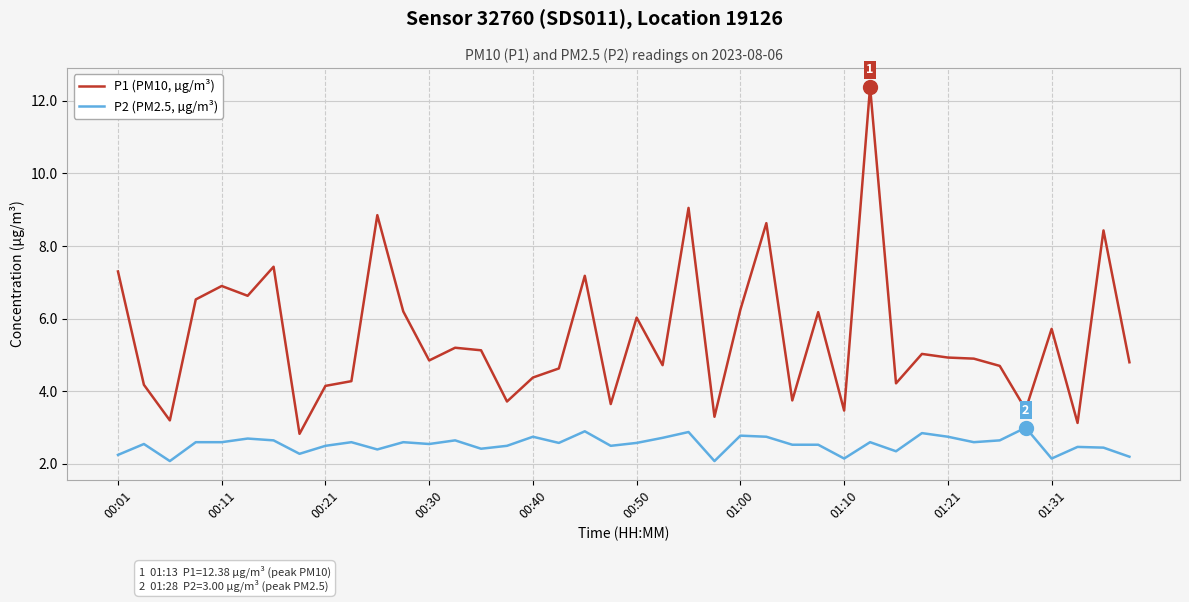

True or false: P1 (PM10, µg/m³) and P2 (PM2.5, µg/m³) cross at least once.

False